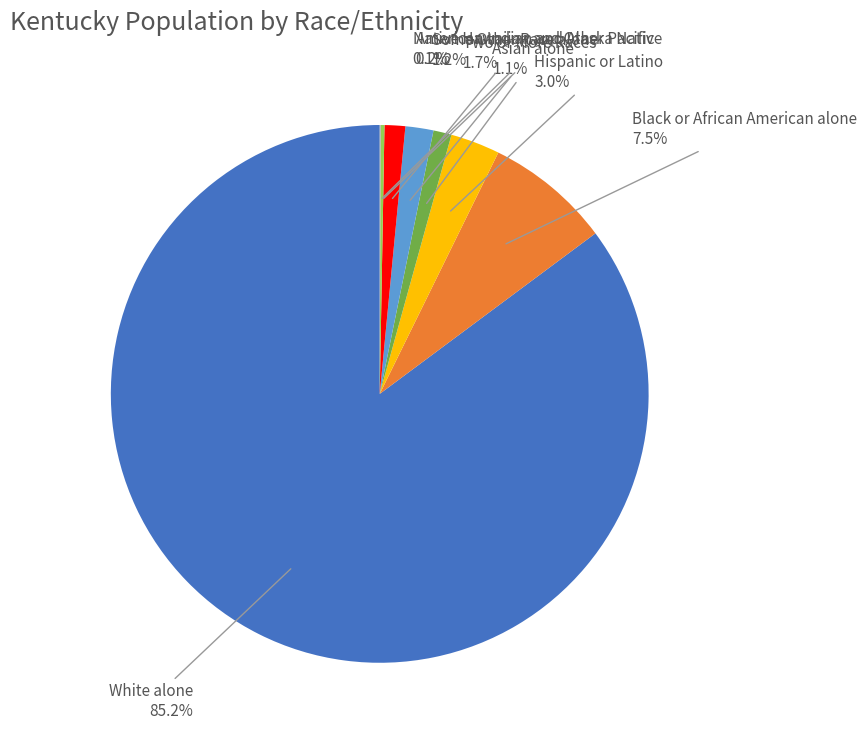

Is there a majority slice in this chart?

Yes